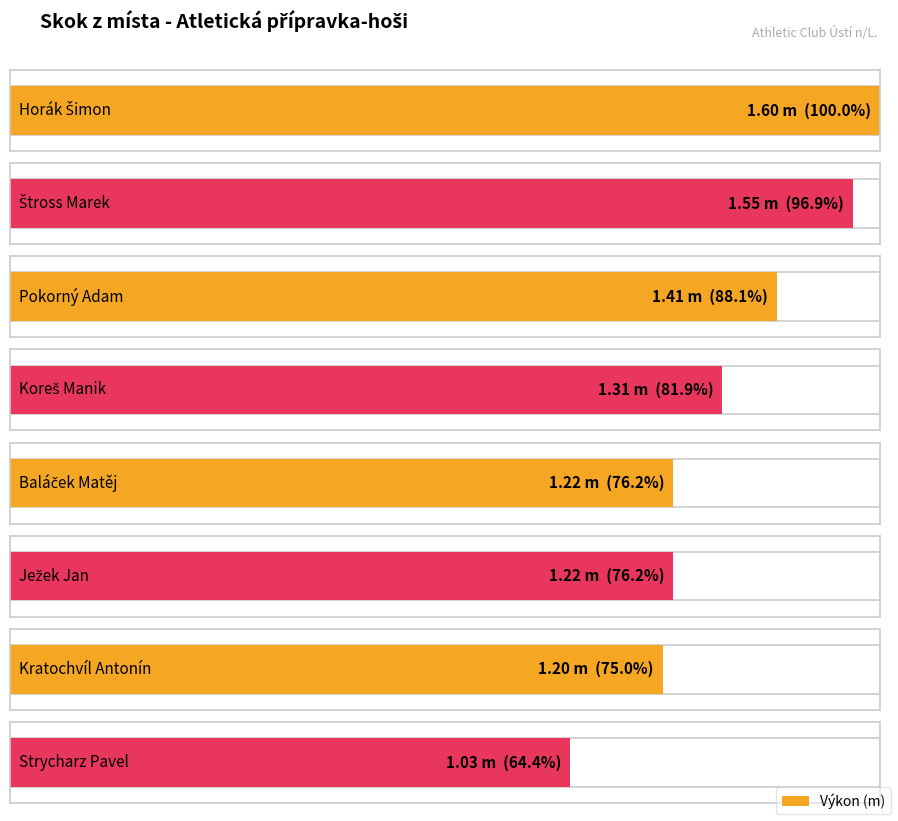

At which label is the value closest to 1?

Strycharz Pavel